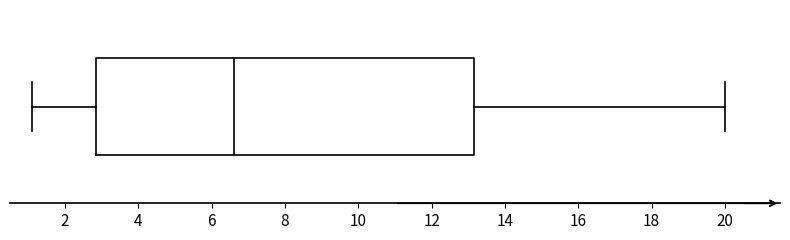

Transcribe this box plot: give where the median line is, the range the box spans, and where the two whiskers end, as read against the x-axis. The values are not printed on the chart, so give them approximately, as read against the axis.

median 6.6, box 2.8 to 13.2, whiskers 1.2 to 20.0